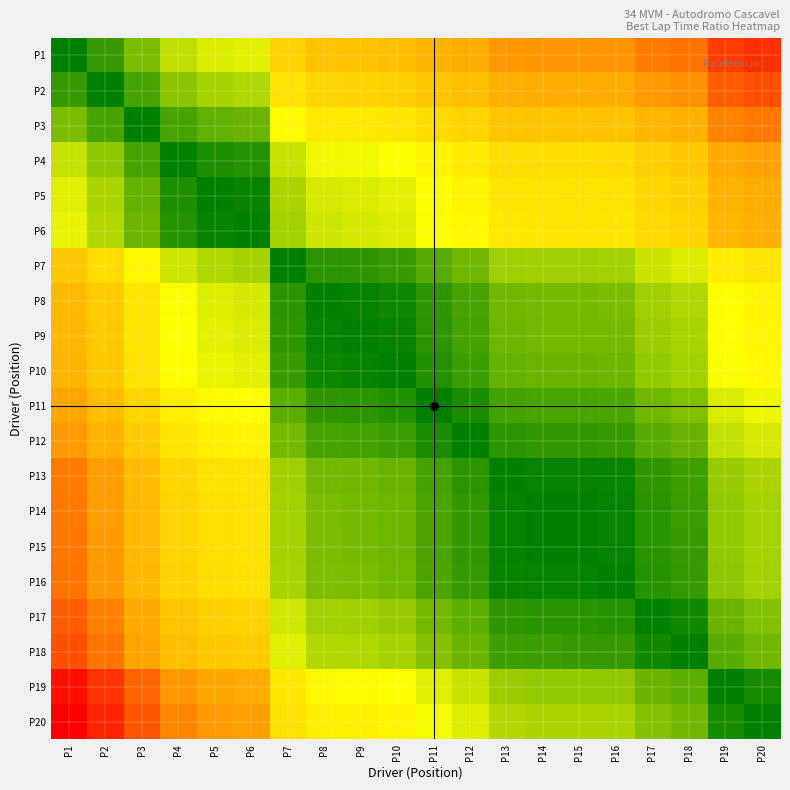

Which has a higher value, P8 or P9?

P8